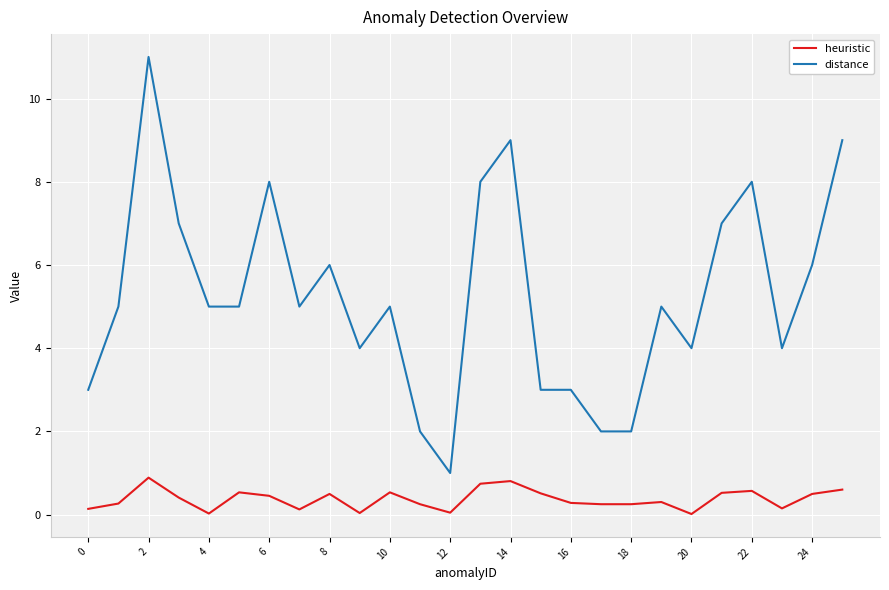

True or false: heuristic and distance cross at least once.

False